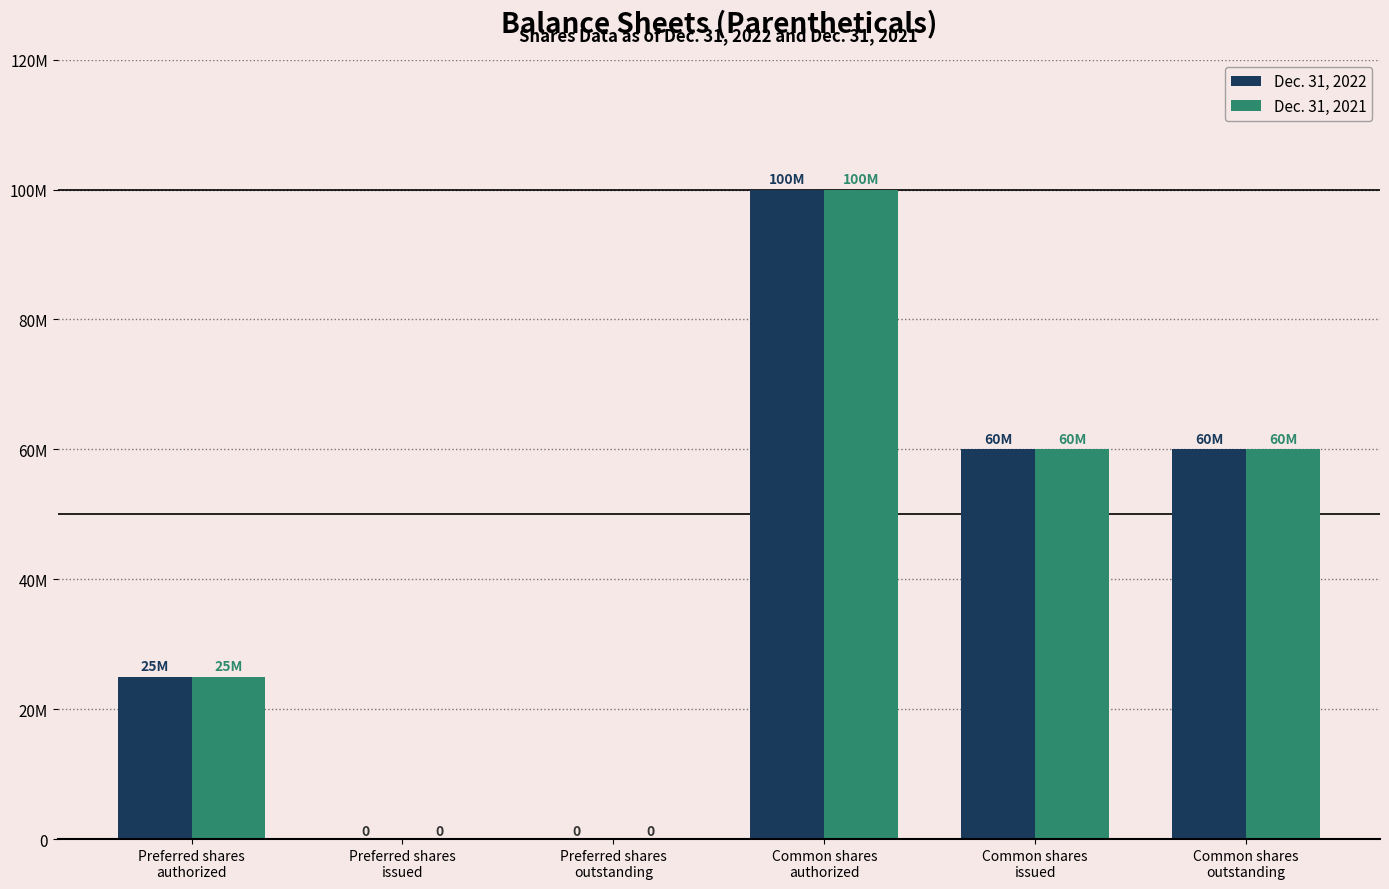

Where does the Dec. 31, 2022 series first go above 60042000?

Common shares
authorized